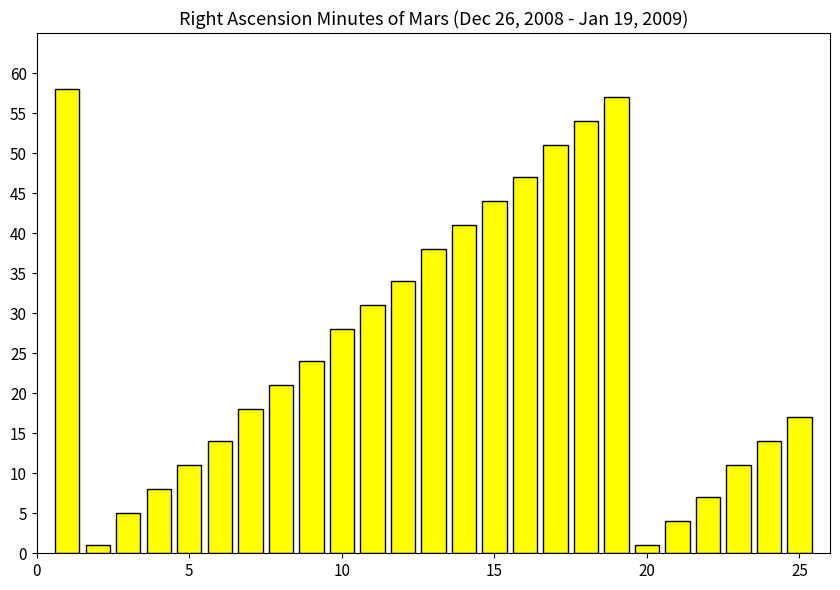

What is the average value?

26